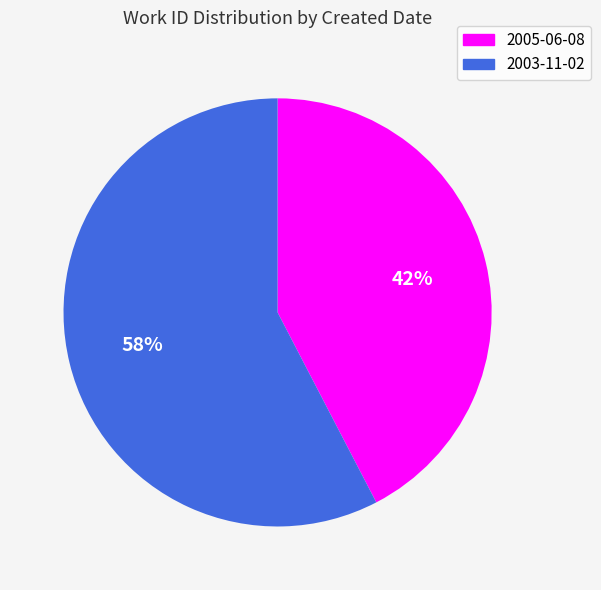

Does 2005-06-08 represent more than half of the total?

No